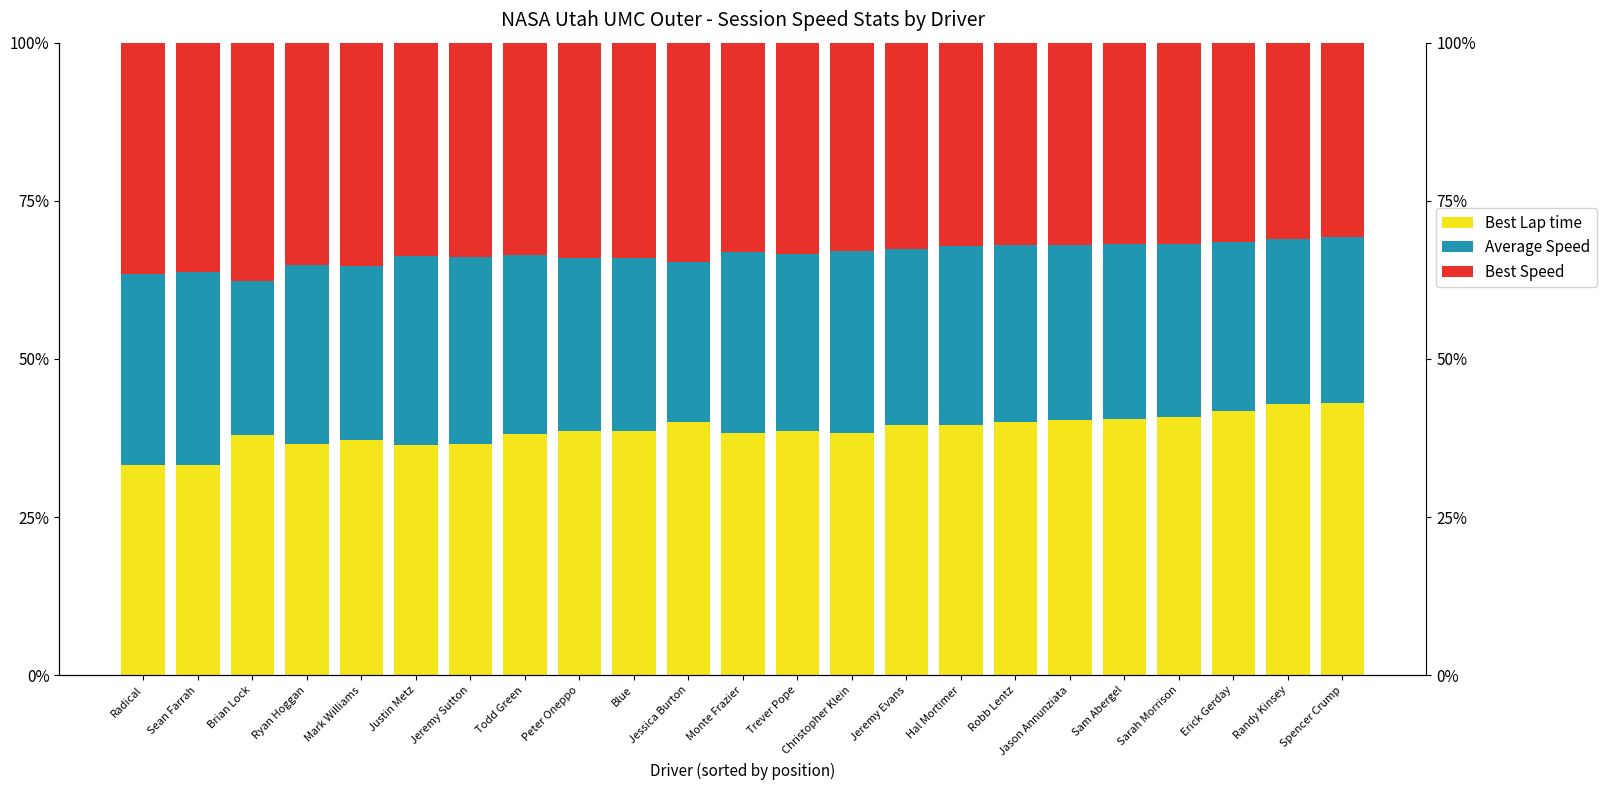

What is the sum of all Best Speed values?

769.9